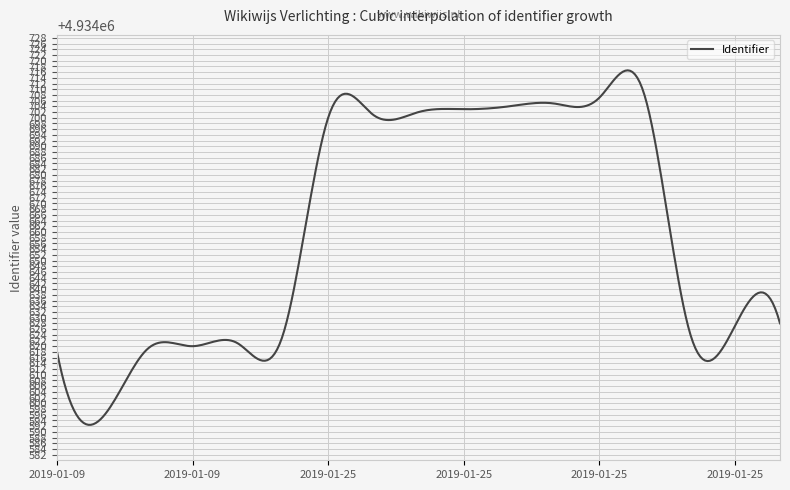

What is the maximum value shown in the chart?

4934716.6